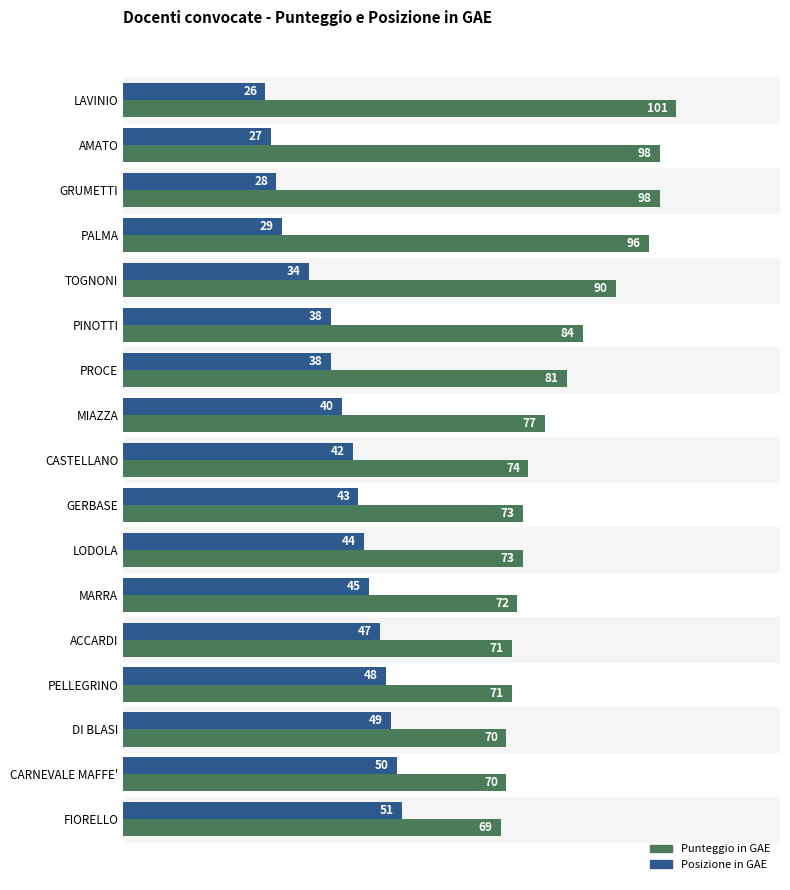

Is the value of Punteggio in GAE at PELLEGRINO greater than the value of Posizione in GAE at LODOLA?

Yes